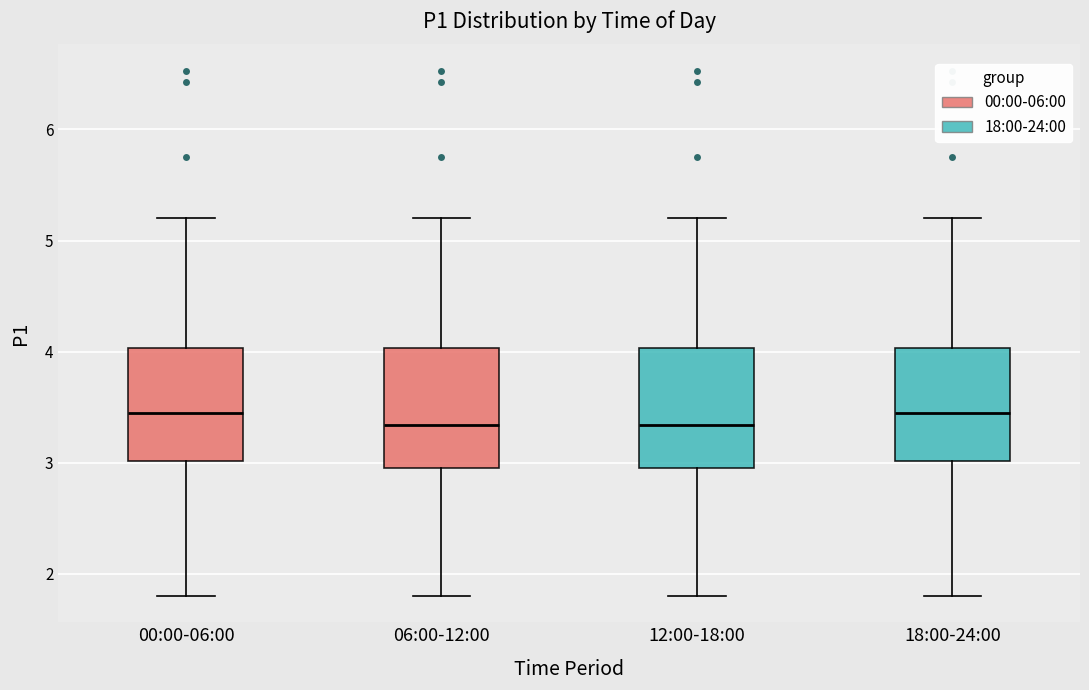

Reading left to right, read every box against the y-axis: the position of its median line, the range the box covers, and the ends of its whiskers. The values are not printed on the chart, so give them approximately, as read against the axis.

00:00-06:00: median 3.5, box 3.0 to 4.0, whiskers 1.8 to 5.2
06:00-12:00: median 3.3, box 3.0 to 4.0, whiskers 1.8 to 5.2
12:00-18:00: median 3.3, box 3.0 to 4.0, whiskers 1.8 to 5.2
18:00-24:00: median 3.5, box 3.0 to 4.0, whiskers 1.8 to 5.2